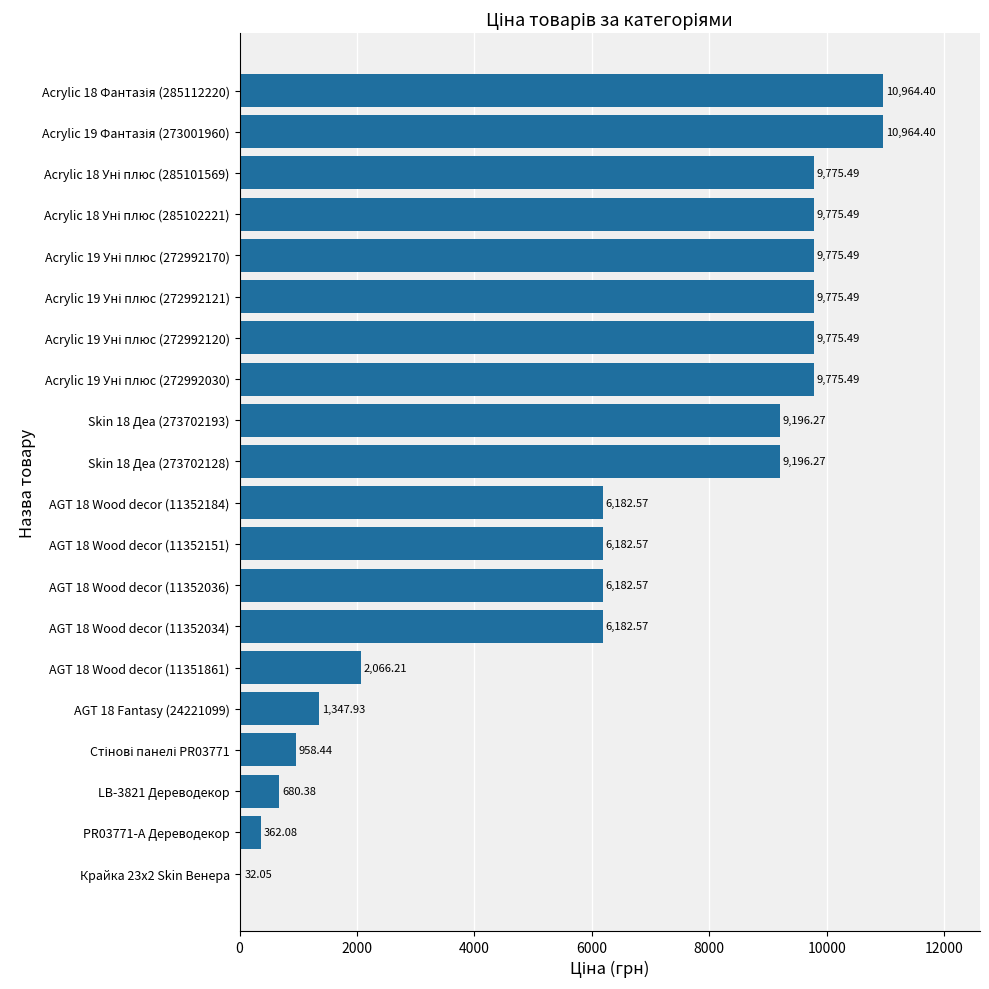

How many data points does each series have?

20